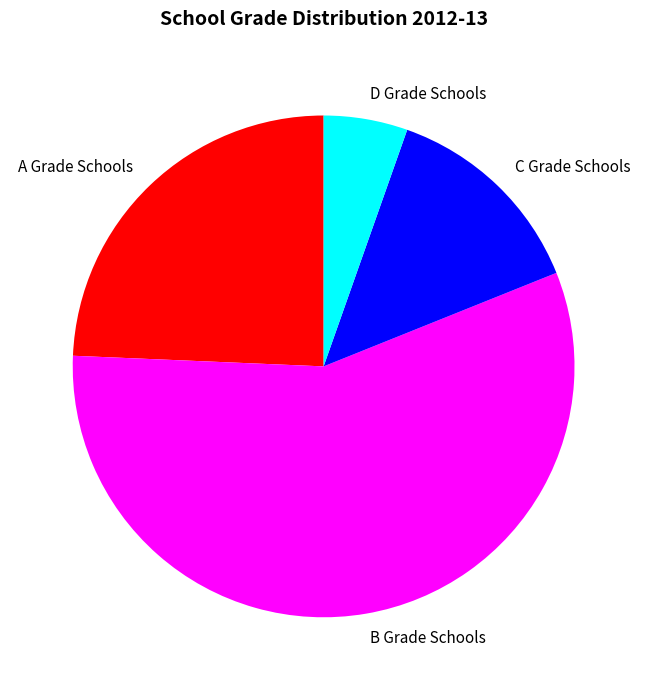

Is it true that C Grade Schools is 14% of the pie?

True